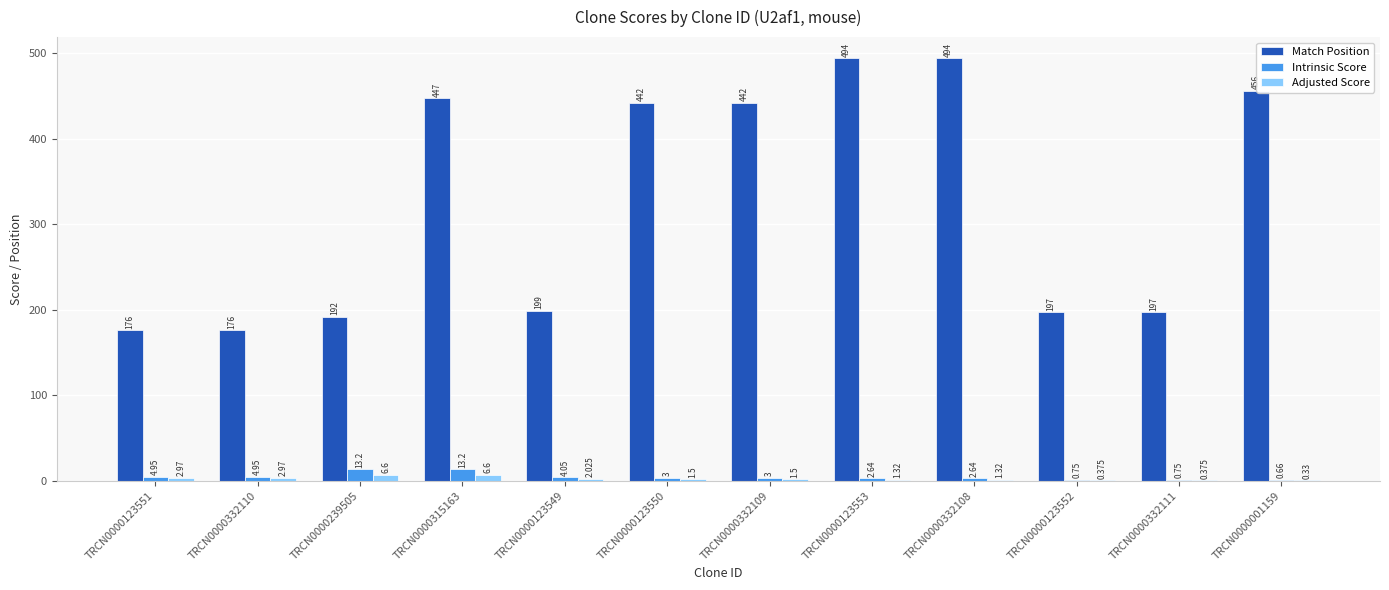

The Intrinsic Score series shows 3.0 at TRCN0000332109. True or false?

True